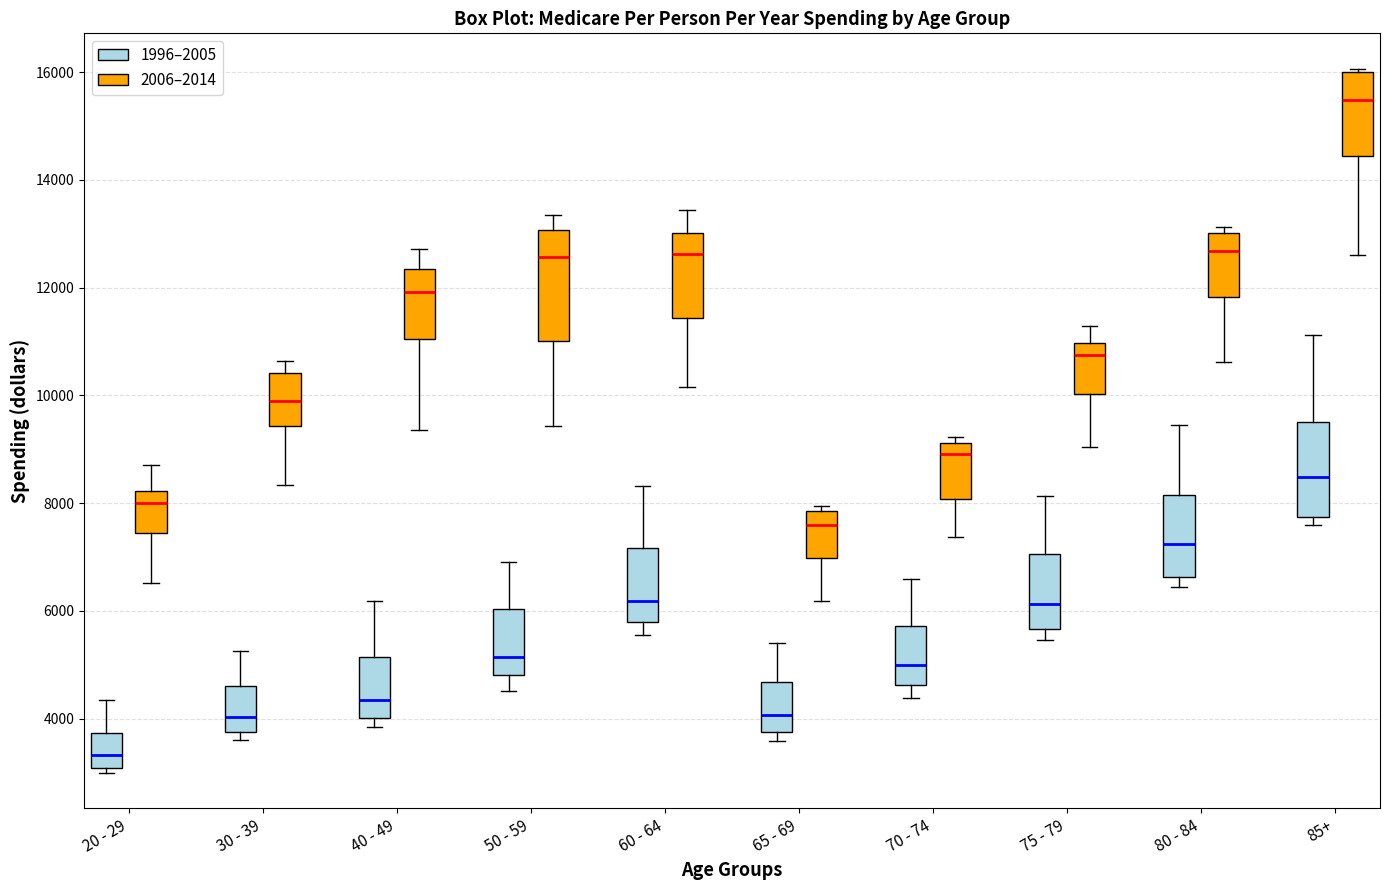

Reading left to right, read every box against the y-axis: the position of its median line, the range the box covers, and the ends of its whiskers. The values are not printed on the chart, so give them approximately, as read against the axis.

20 - 29 (1996–2005): median 3400, box 3000 to 3800, whiskers 3000 (just below the box's lower edge) to 4400
20 - 29 (2006–2014): median 8000, box 7400 to 8200, whiskers 6600 to 8800
30 - 39 (1996–2005): median 4000, box 3800 to 4600, whiskers 3600 to 5200
30 - 39 (2006–2014): median 10000, box 9400 to 10400, whiskers 8400 to 10600
40 - 49 (1996–2005): median 4400, box 4000 to 5200, whiskers 3800 to 6200
40 - 49 (2006–2014): median 12000, box 11000 to 12400, whiskers 9400 to 12800
50 - 59 (1996–2005): median 5200, box 4800 to 6000, whiskers 4600 to 7000
50 - 59 (2006–2014): median 12600, box 11000 to 13000, whiskers 9400 to 13400
60 - 64 (1996–2005): median 6200, box 5800 to 7200, whiskers 5600 to 8400
60 - 64 (2006–2014): median 12600, box 11400 to 13000, whiskers 10200 to 13400
65 - 69 (1996–2005): median 4000, box 3800 to 4600, whiskers 3600 to 5400
65 - 69 (2006–2014): median 7600, box 7000 to 7800, whiskers 6200 to 8000
70 - 74 (1996–2005): median 5000, box 4600 to 5800, whiskers 4400 to 6600
70 - 74 (2006–2014): median 9000, box 8000 to 9200, whiskers 7400 to 9200 (just above the box's upper edge)
75 - 79 (1996–2005): median 6200, box 5600 to 7000, whiskers 5400 to 8200
75 - 79 (2006–2014): median 10800, box 10000 to 11000, whiskers 9000 to 11200
80 - 84 (1996–2005): median 7200, box 6600 to 8200, whiskers 6400 to 9400
80 - 84 (2006–2014): median 12600, box 11800 to 13000, whiskers 10600 to 13200
85+ (1996–2005): median 8400, box 7800 to 9600, whiskers 7600 to 11200
85+ (2006–2014): median 15400, box 14400 to 16000, whiskers 12600 to 16000 (just above the box's upper edge)